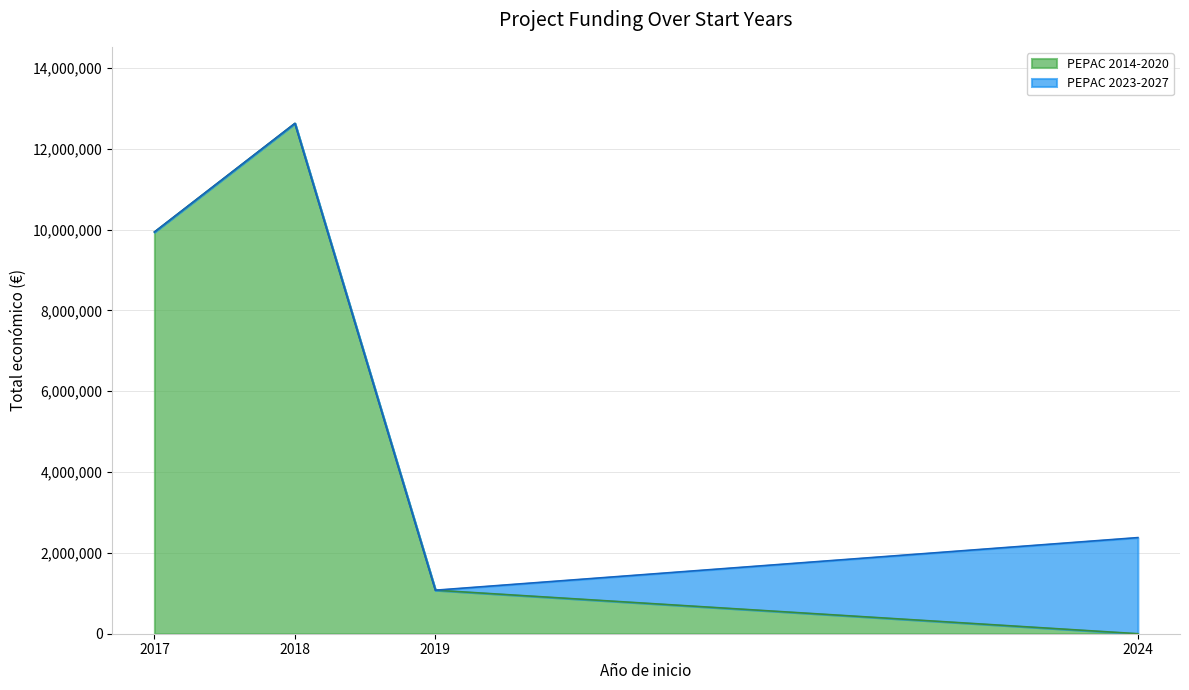

At which category is the sum across all series the highest?

2018